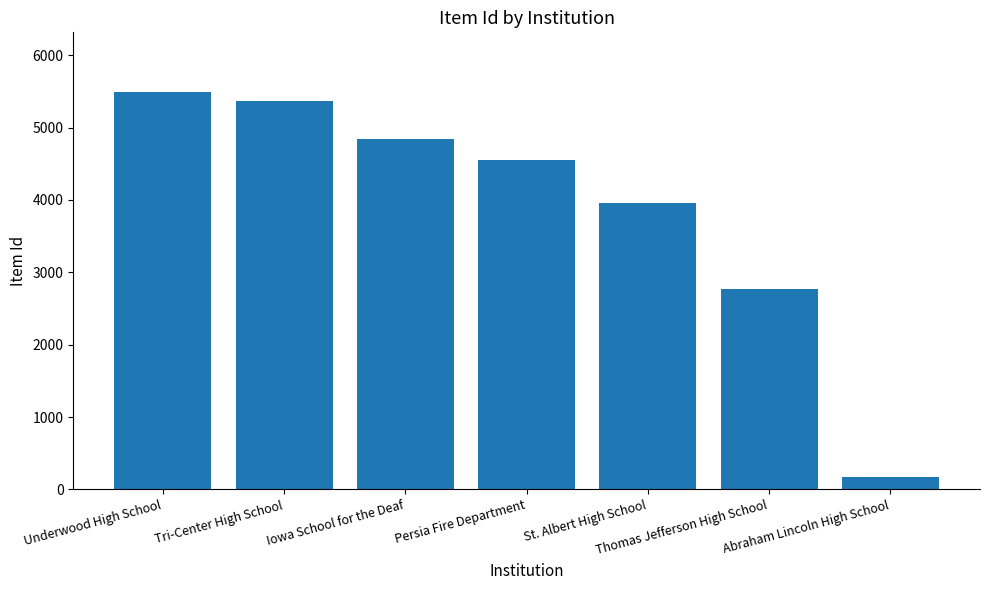

The chart shows a value of 5492 at Underwood High School. True or false?

True